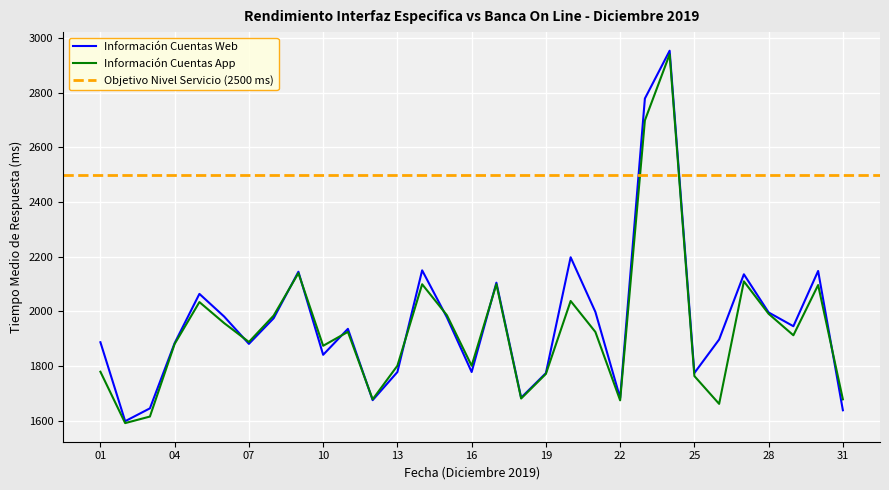

Reading right to left, what are all the values shown in this chart?

Información Cuentas Web: 1638.0	2147.8	1945.6	1996.0	2135.7	1897.0	1774.3	2954.0	2779.0	1683.0	1998.0	2198.0	1774.0	1684.0	2105.0	1778.0	1978.0	2150.2	1778.0	1675.0	1936.0	1841.0	2145.0	1974.8	1881.0	1981.0	2064.0	1884.0	1645.0	1598.0	1887.0
Información Cuentas App: 1678.0	2096.3	1912.5	1991.0	2109.8	1661.4	1763.2	2941.0	2699.0	1674.3	1924.6	2038.0	1771.1	1681.0	2099.6	1801.0	1986.0	2099.2	1801.0	1678.0	1925.0	1874.0	2140.0	1984.5	1888.0	1957.0	2034.0	1881.0	1615.0	1591.0	1779.0